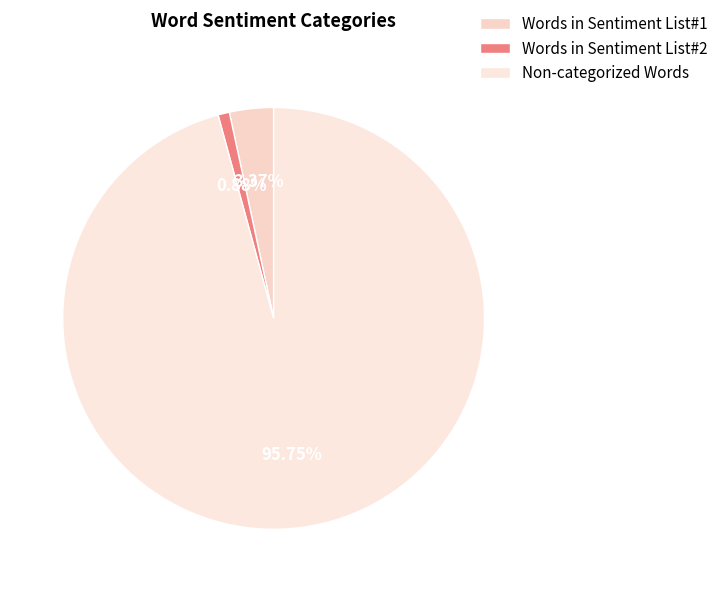

What is the smallest slice in the pie chart?

Words in Sentiment List#2